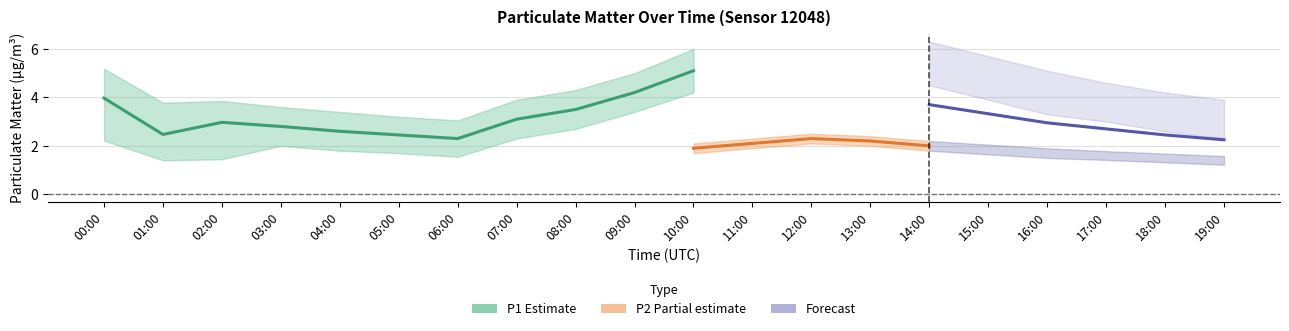

What value does the P1 series have at 08:00?

3.5